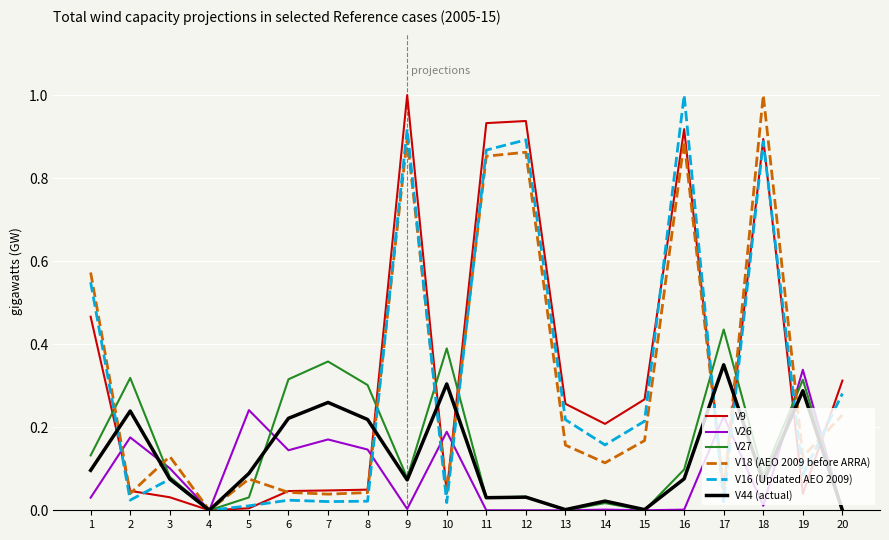

What is the total value across all series at 12?

2.8